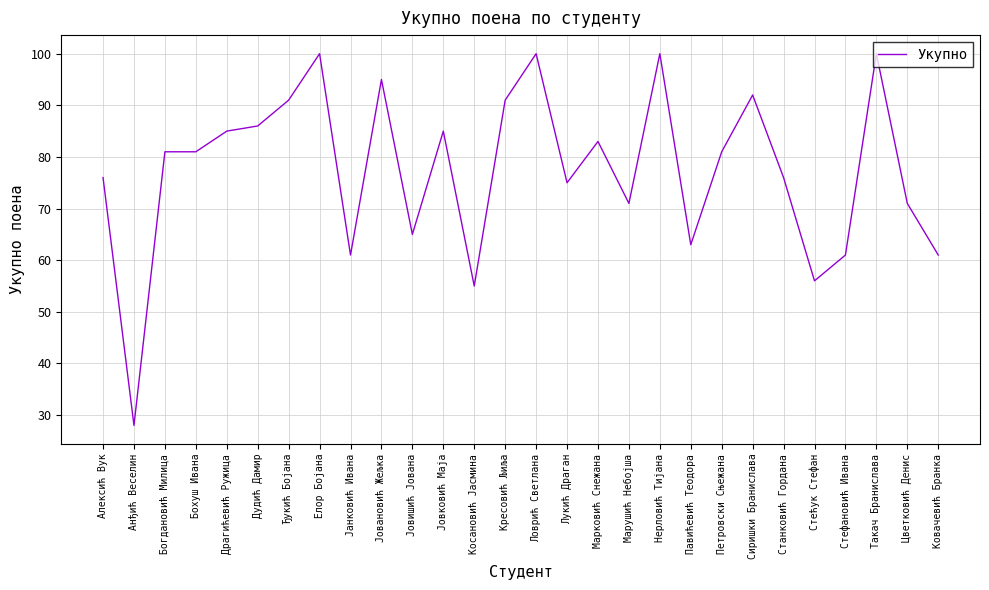

Which category has the lowest value across all series?

Анђић Веселин